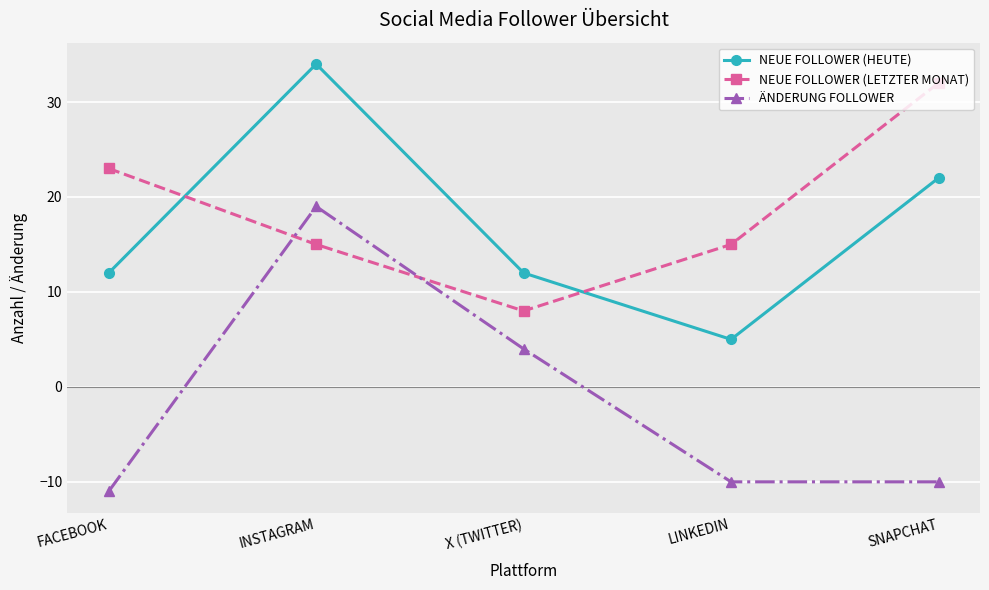

What is the spread (max minus min) of values at SNAPCHAT?

42